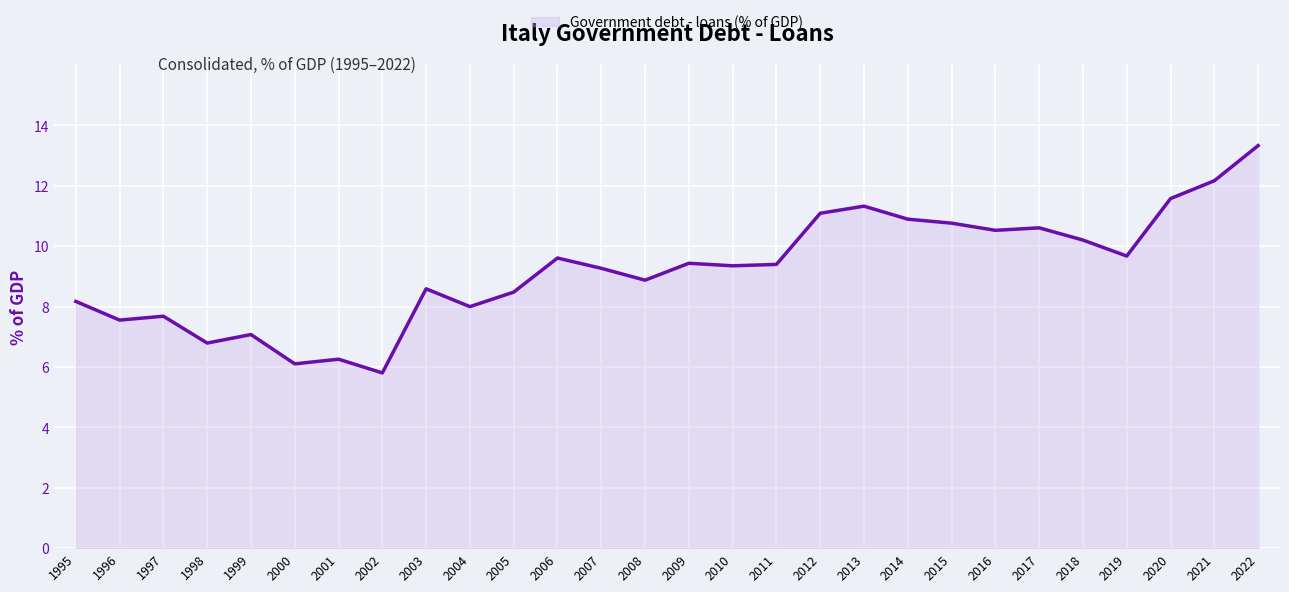

Where is the first local maximum?

1997